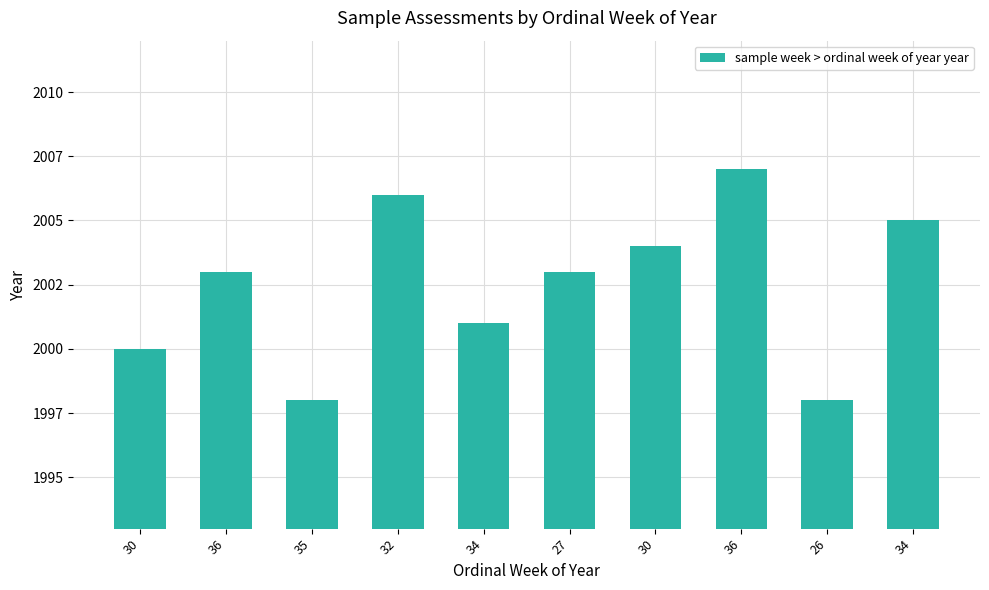

Read the value at 26.

1998